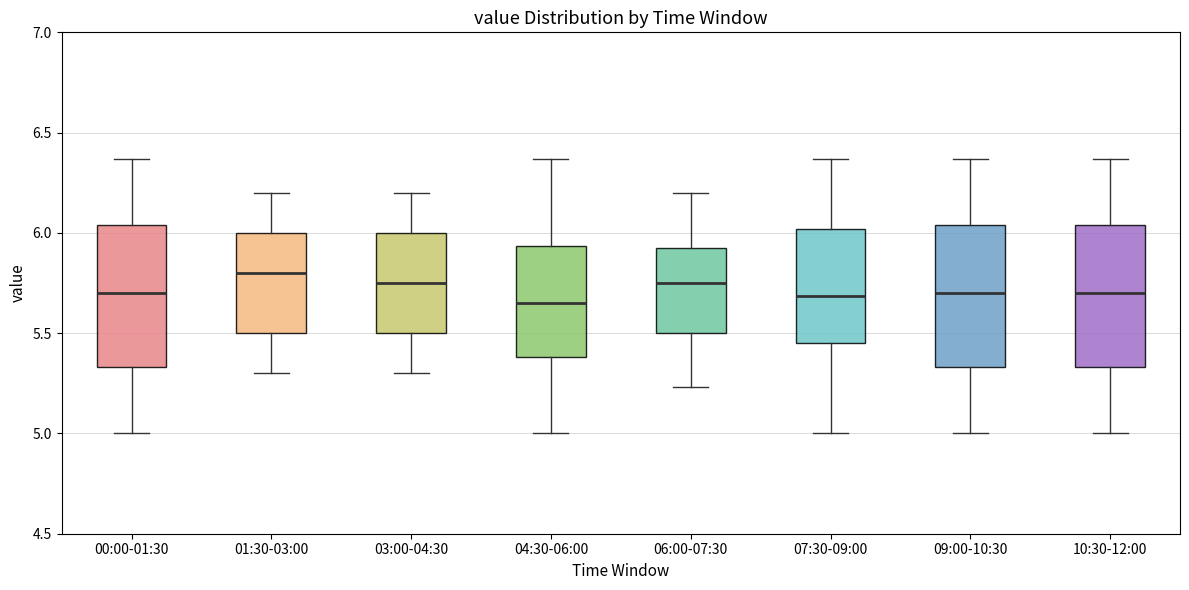

Where does the upper whisker of the box for 00:00-01:30 end on the y-axis? The values are not printed on the chart, so give them approximately, as read against the axis.

6.35